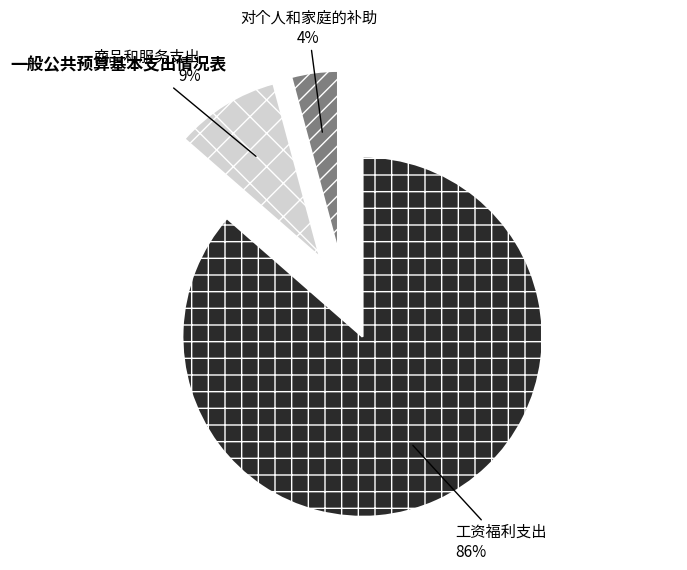

Is there a majority slice in this chart?

Yes